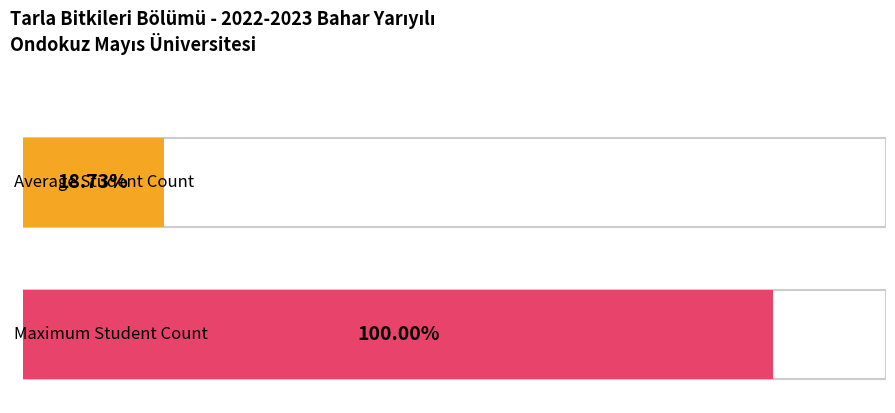

The chart shows a value of 15 at Bitki Besleme. True or false?

False